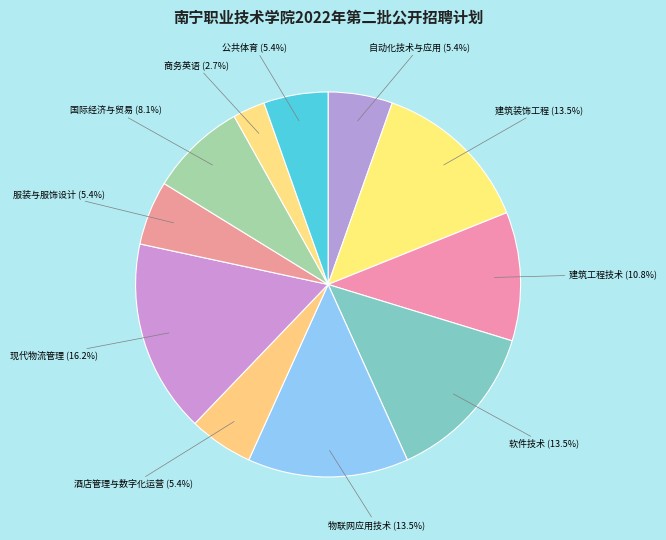

To the nearest percent, what is the average slice percentage?

9%